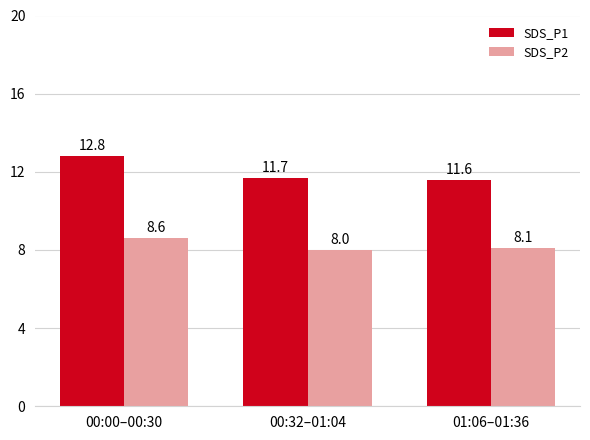

At how many categories does at least one series exceed 10?

3